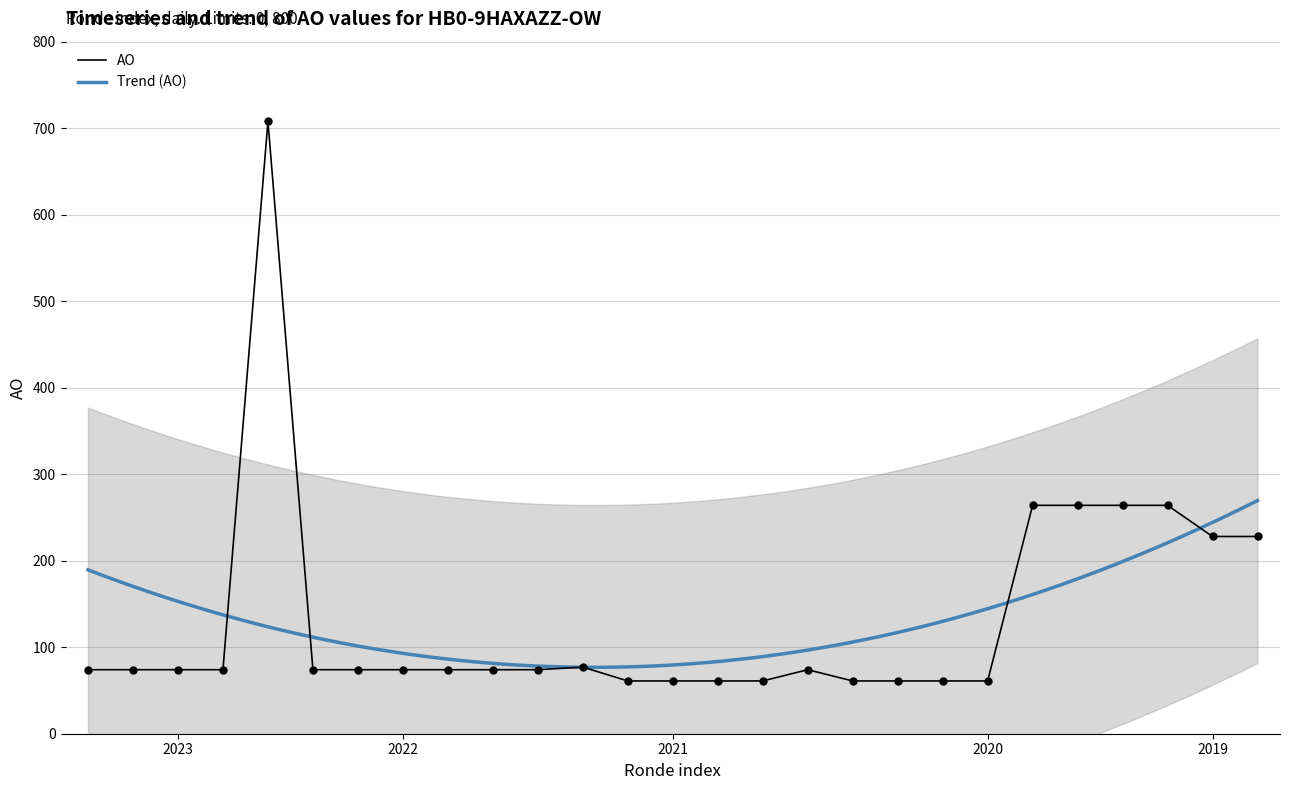

What is the highest value of the AO series?

708